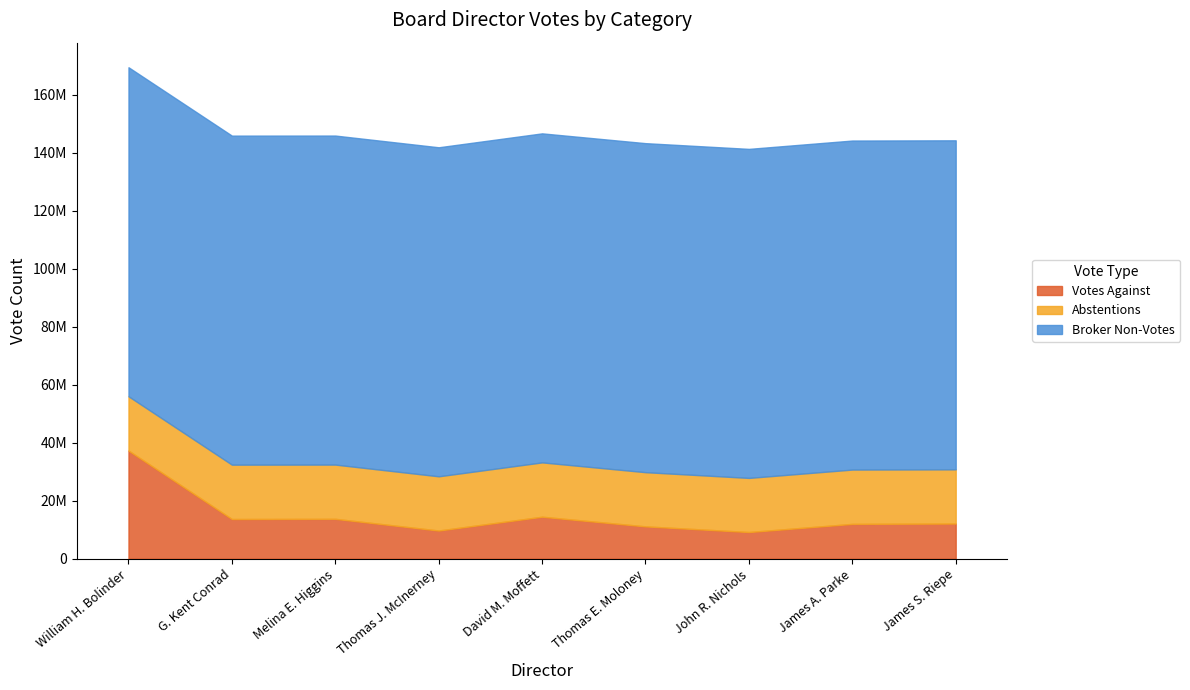

Between Thomas E. Moloney and David M. Moffett, which is larger?

David M. Moffett